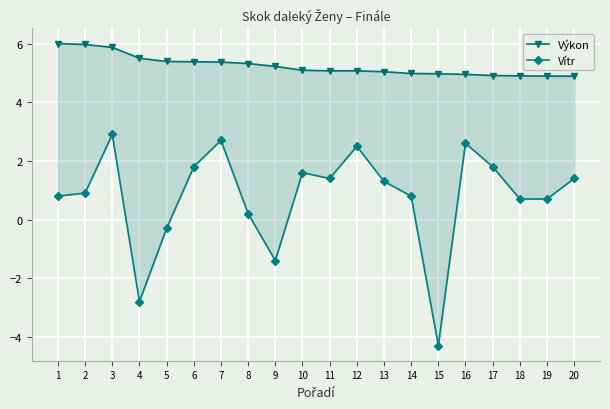

Which label corresponds to the largest value in the chart?

1